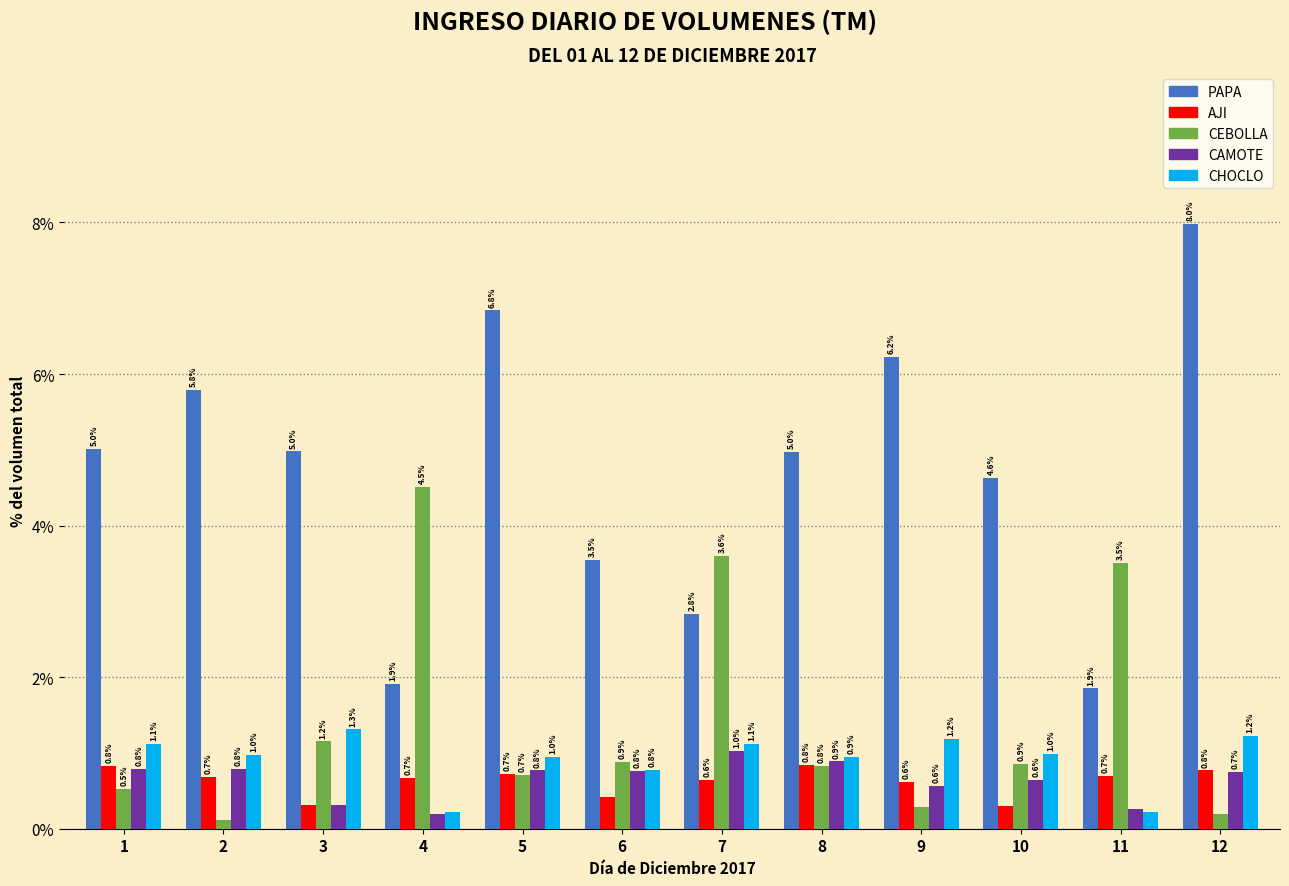

What is the approximate value of CAMOTE at 8?

0.9